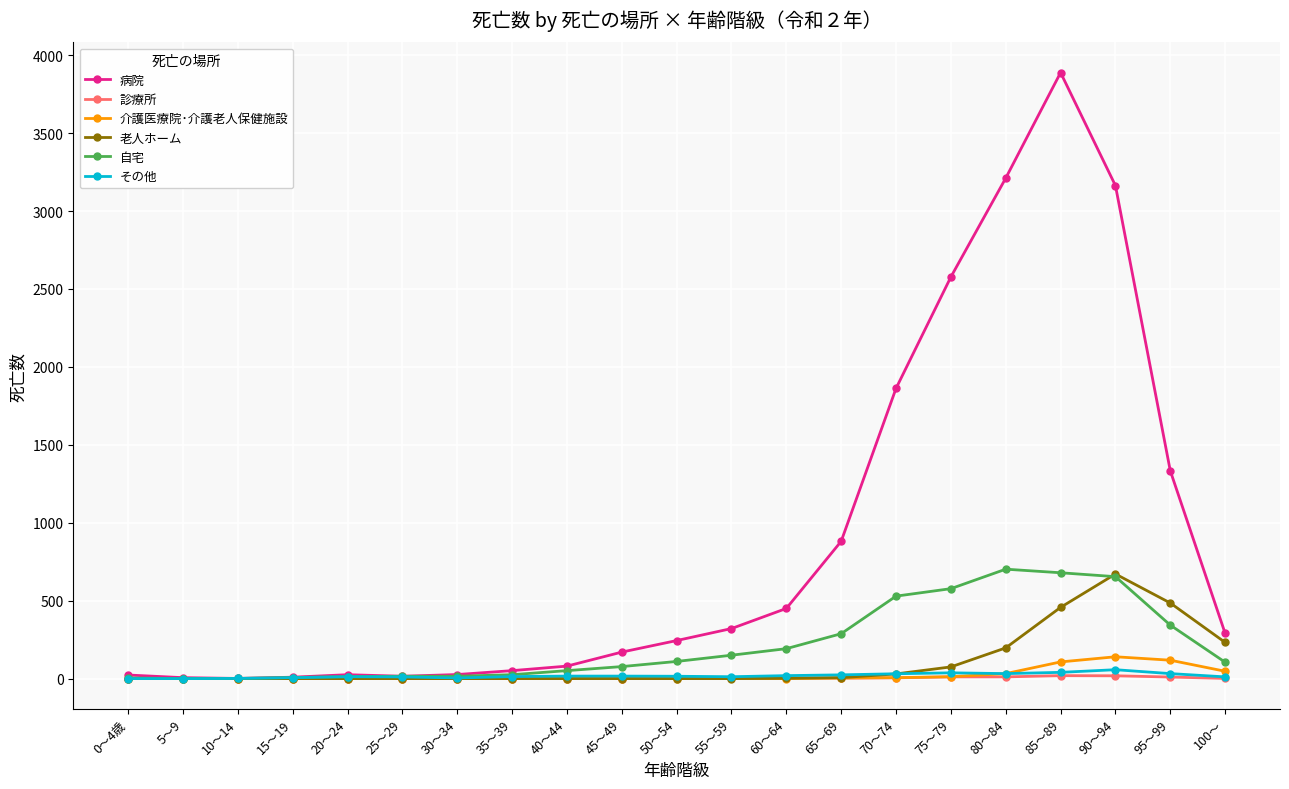

True or false: その他 has more than 1 points higher than both neighbors.

True